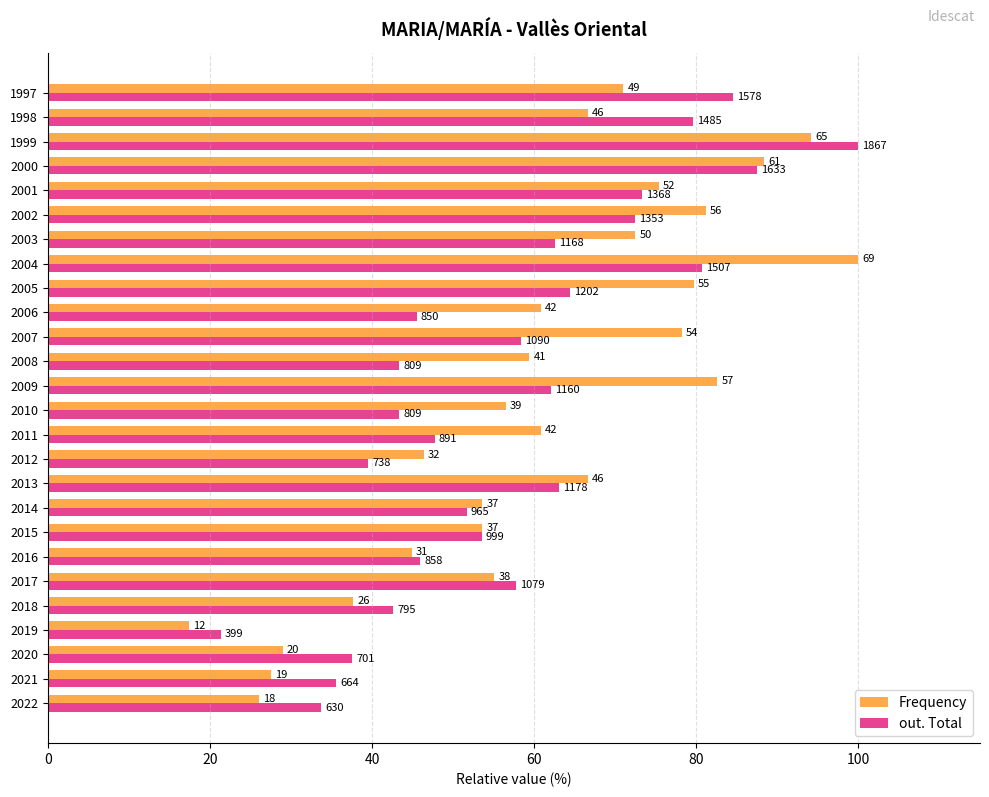

What are all the series names shown in the legend?

Frequency, out. Total